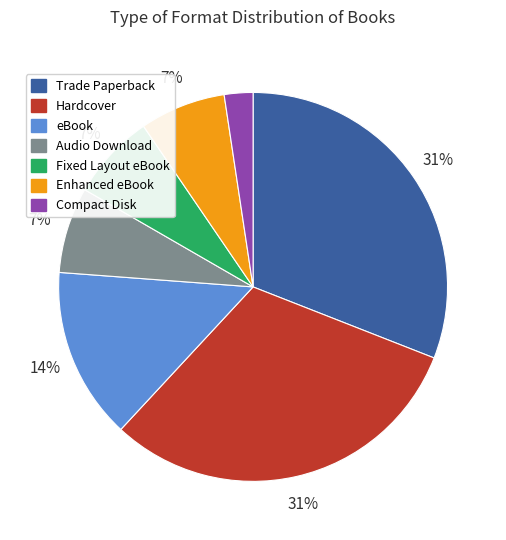

Count the number of slices in the pie.

7